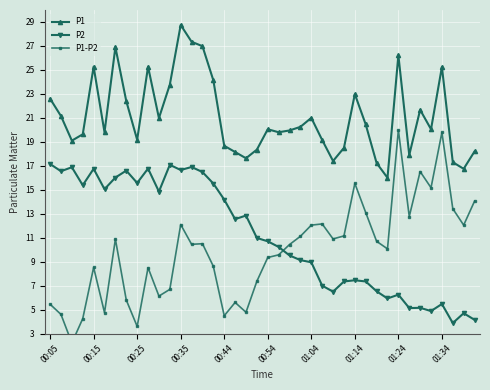

How many interior local peaks does the P2 series have?

12